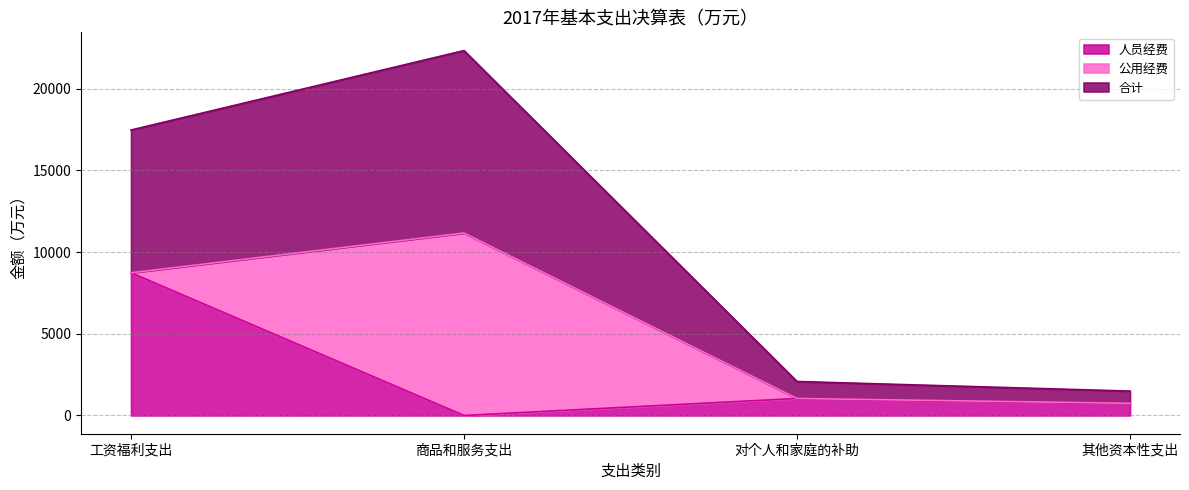

True or false: 人员经费 and 合计 cross at least once.

False